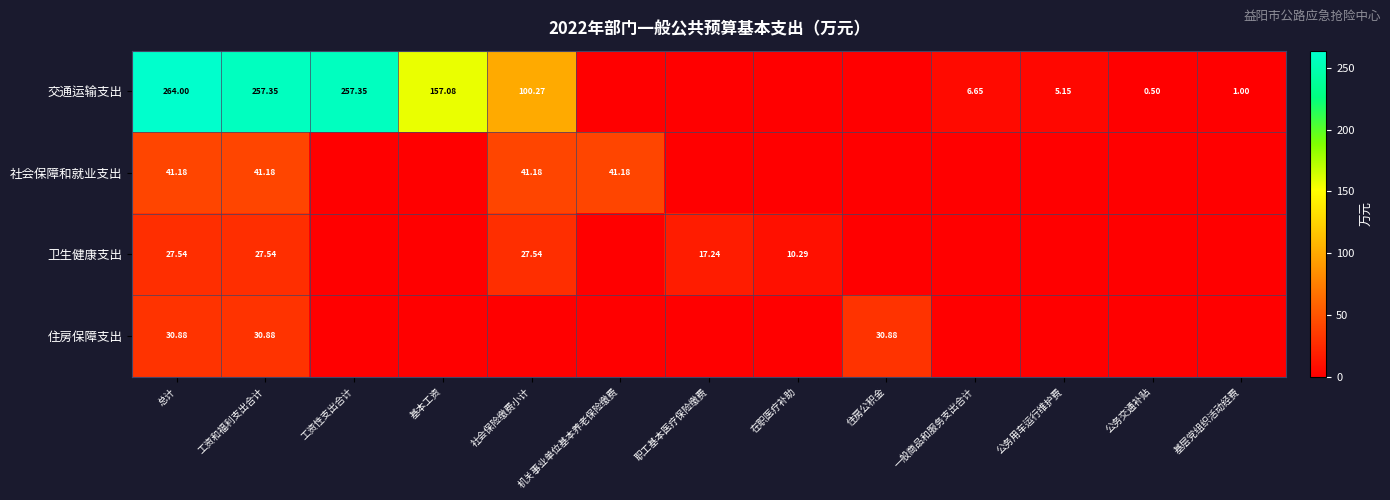

The 社会保障和就业支出 series shows 0.0 at 基本工资. True or false?

True